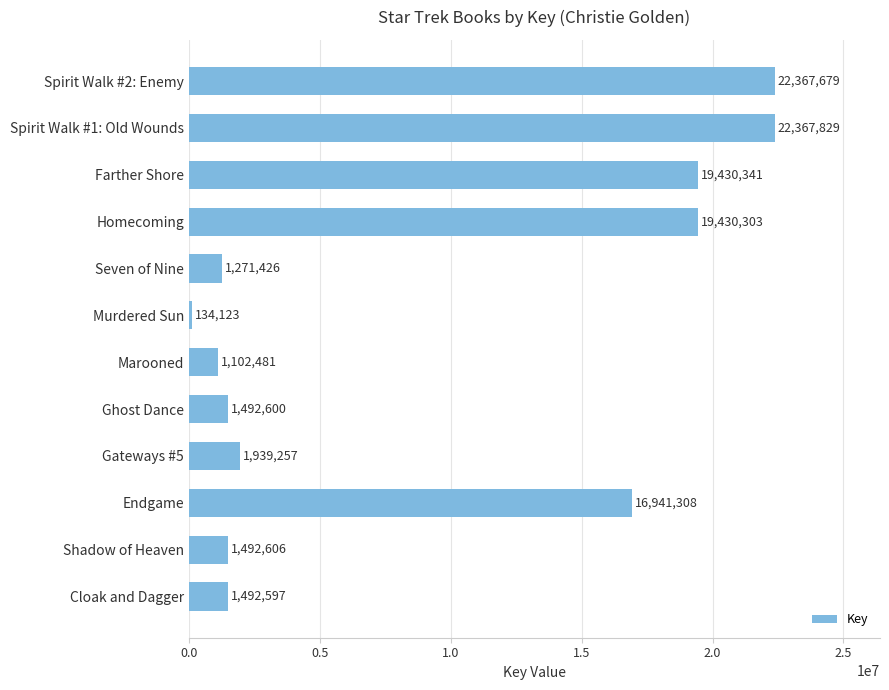

Reading top to bottom, list all the values displayed in this chart.

22367679	22367829	19430341	19430303	1271426	134123	1102481	1492600	1939257	16941308	1492606	1492597